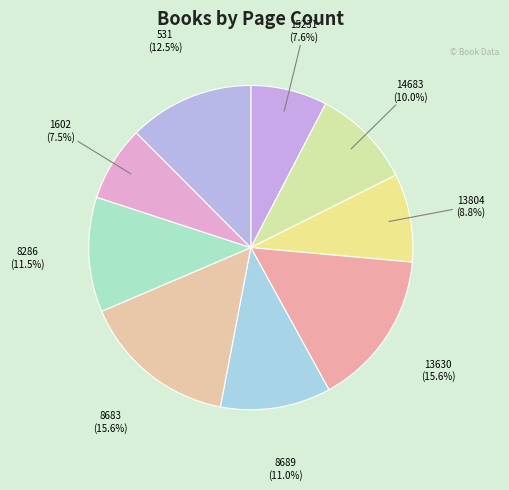

How many slices are in this pie chart?

9